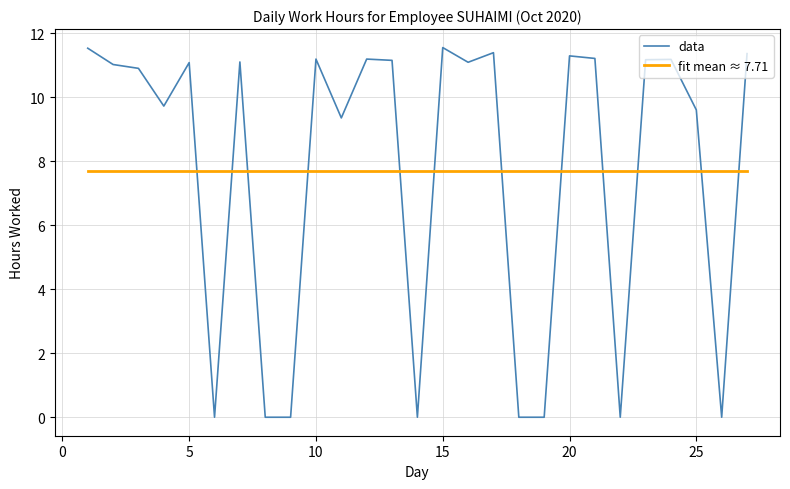

How many lines are shown in the chart?

2